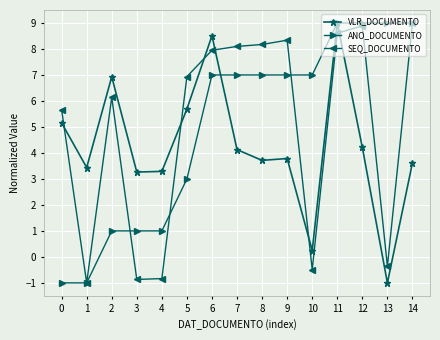

The value of VLR_DOCUMENTO at 6 is 11.2. True or false?

False